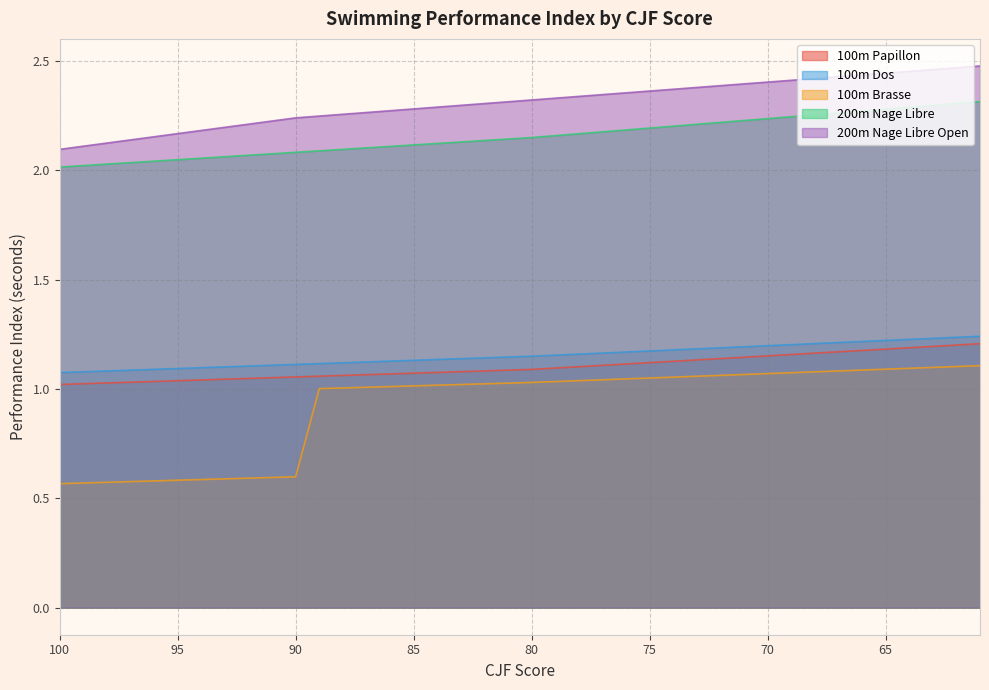

How many lines are shown in the chart?

5